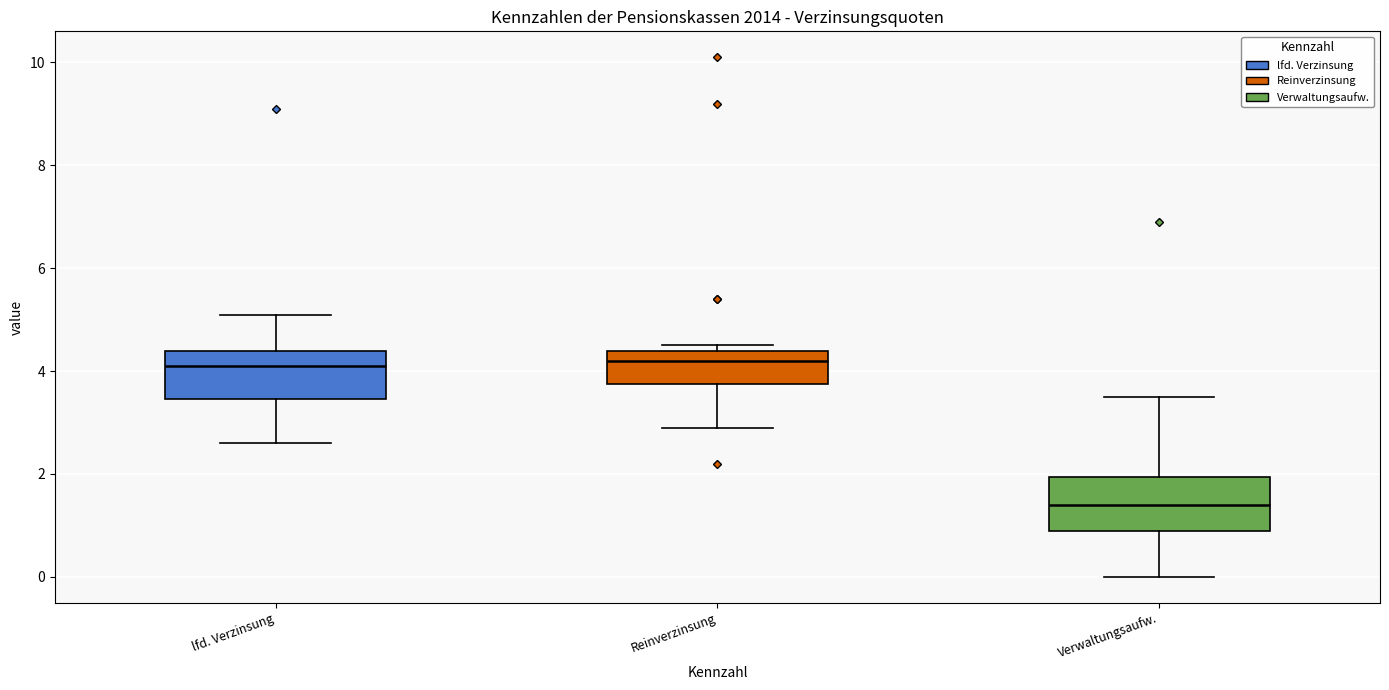

Reading left to right, read every box against the y-axis: the position of its median line, the range the box covers, and the ends of its whiskers. The values are not printed on the chart, so give them approximately, as read against the axis.

lfd. Verzinsung: median 4.2, box 3.4 to 4.4, whiskers 2.6 to 5.2
Reinverzinsung: median 4.2, box 3.8 to 4.4, whiskers 3.0 to 4.6
Verwaltungsaufw.: median 1.4, box 1.0 to 2.0, whiskers 0.0 to 3.6